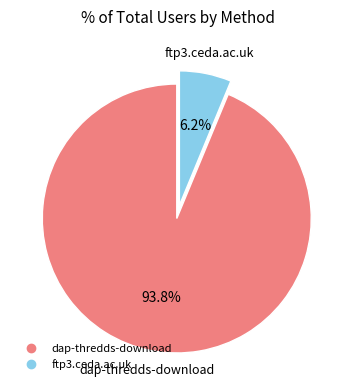

How many slices are in this pie chart?

2